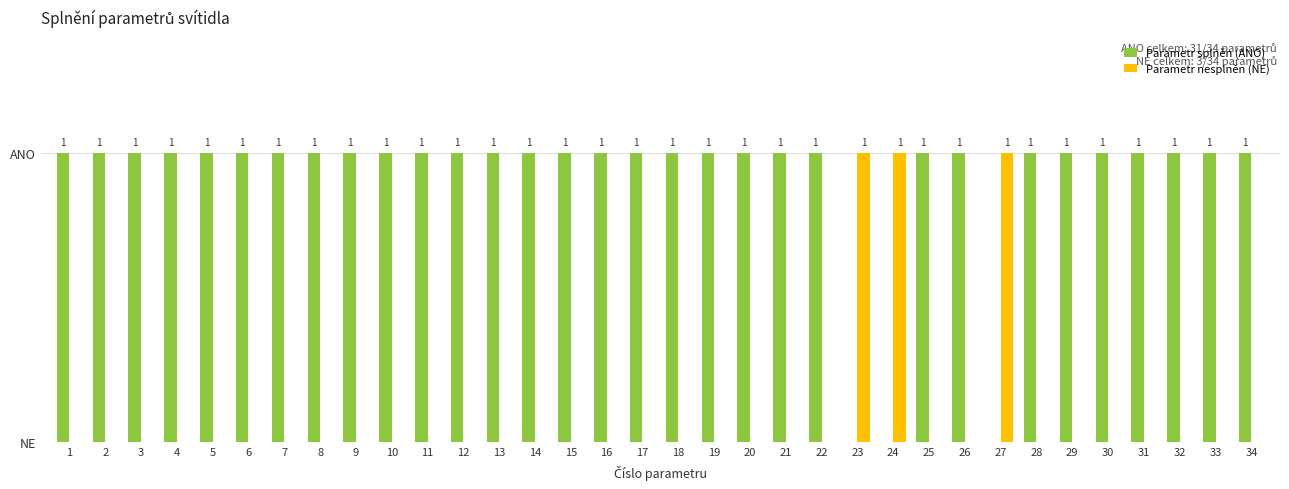

At how many categories does at least one series exceed 0?

34